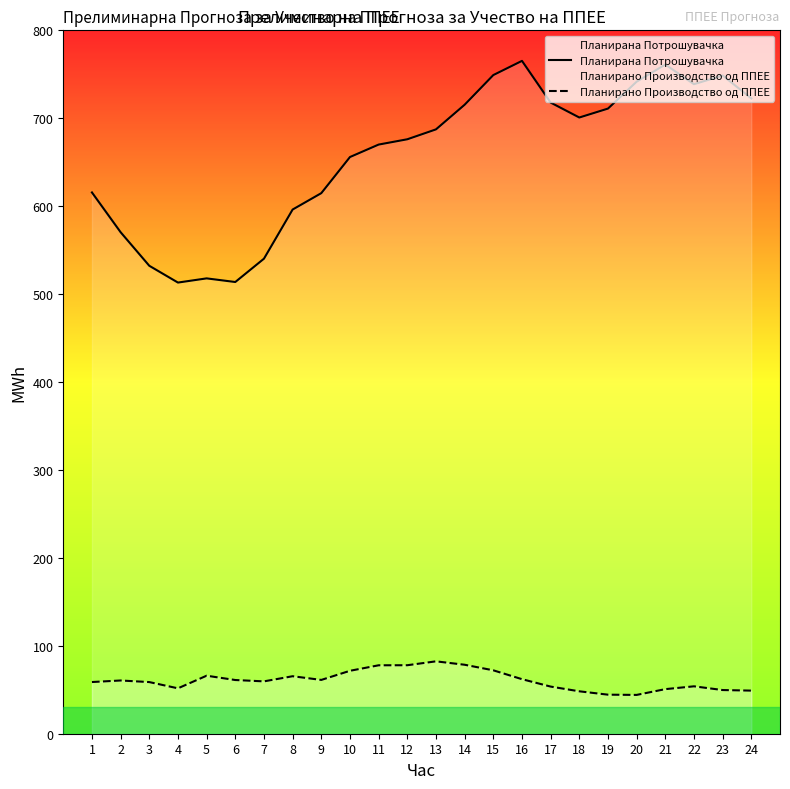

List the series in order of their overall mean, highest first.

Планирана Потрошувачка, Планирано Производство од ППЕЕ